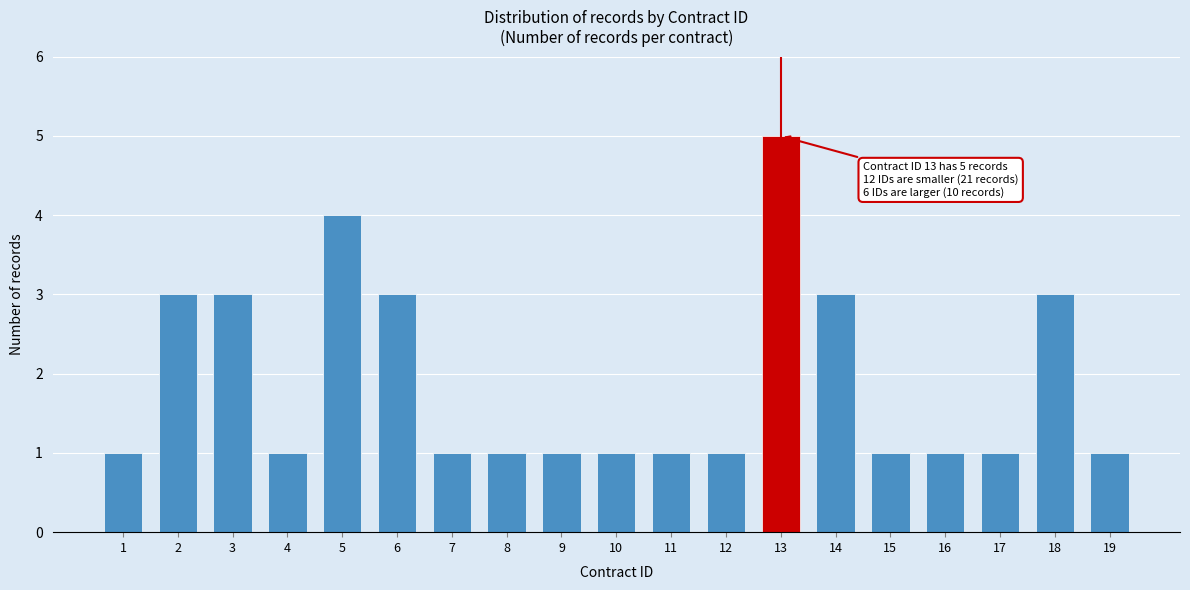

Reading right to left, extract all data points from this chart.

1	3	1	1	1	3	5	1	1	1	1	1	1	3	4	1	3	3	1